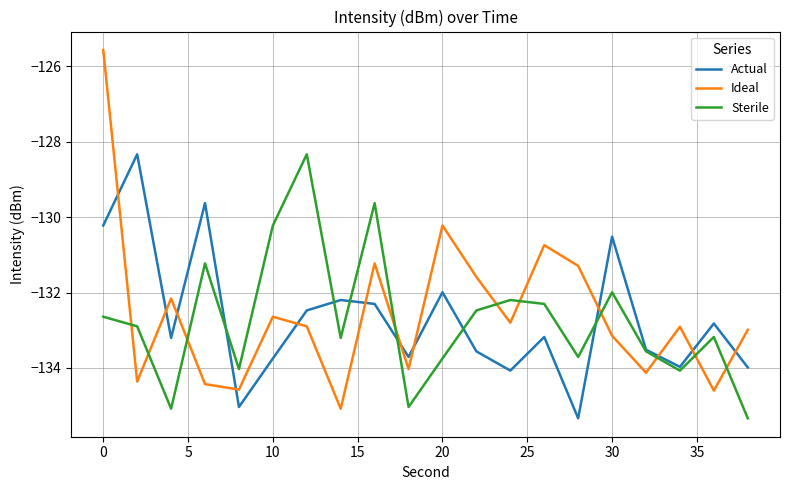

Which series ends up on top after the final intersection of Actual and Ideal?

Ideal